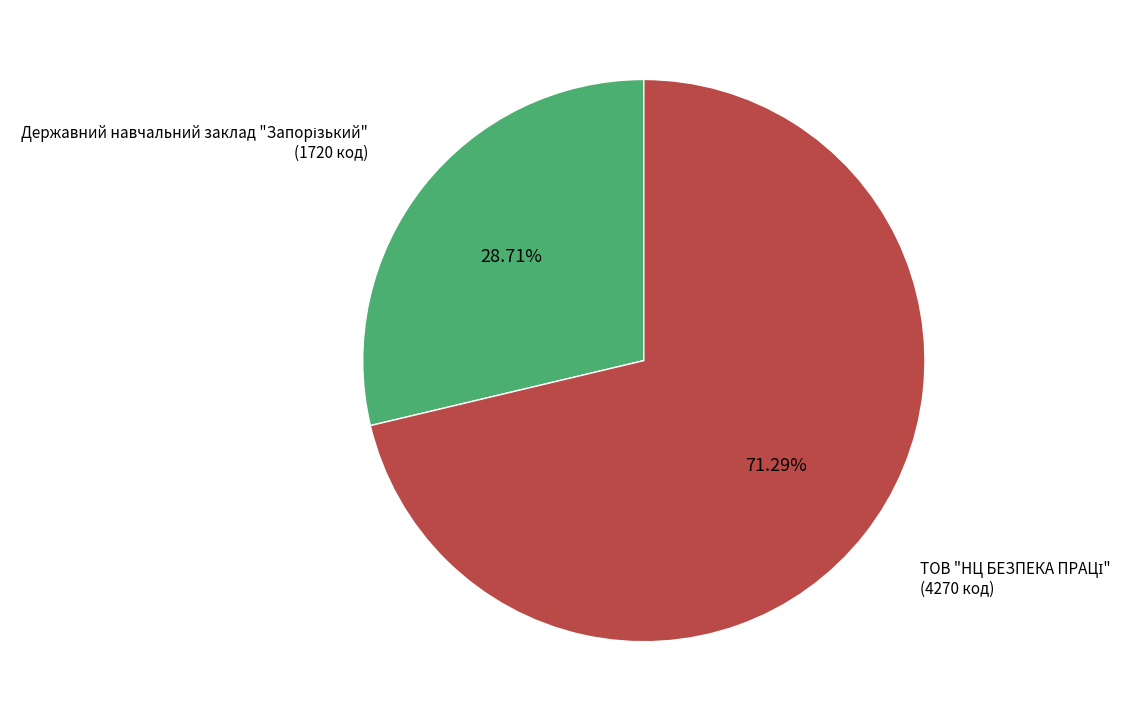

Is there any slice that represents more than half of the pie?

Yes